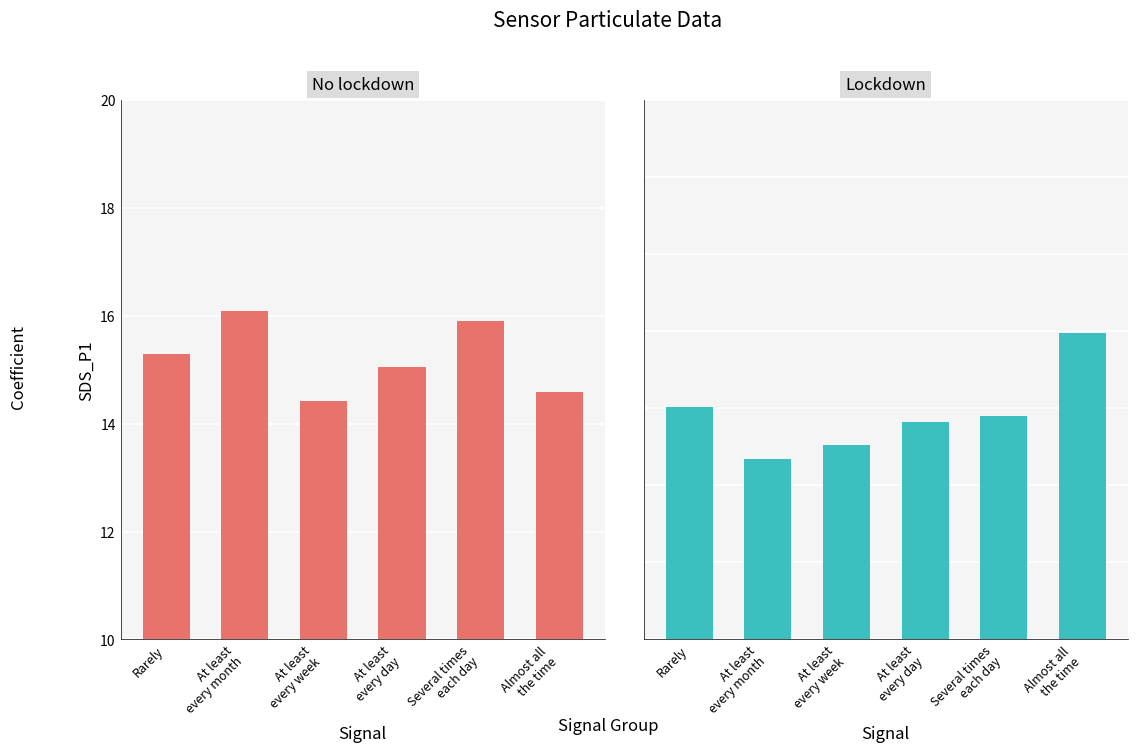

Reading left to right, what are all the values shown in this chart?

SDS_P1: 15.3	16.1	14.4	15.1	15.9	14.6
SDS_P2: 8.0	7.3	7.5	7.8	7.9	9.0